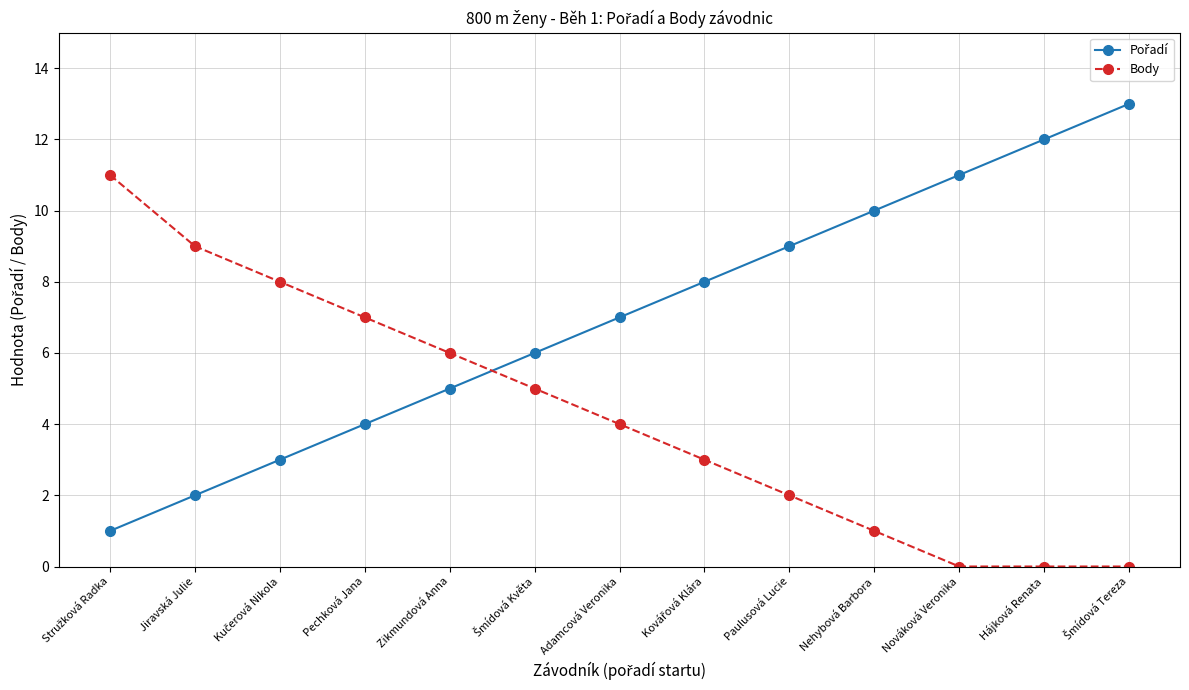

Is it true that Body equals 1 at Adamcová Veronika?

False